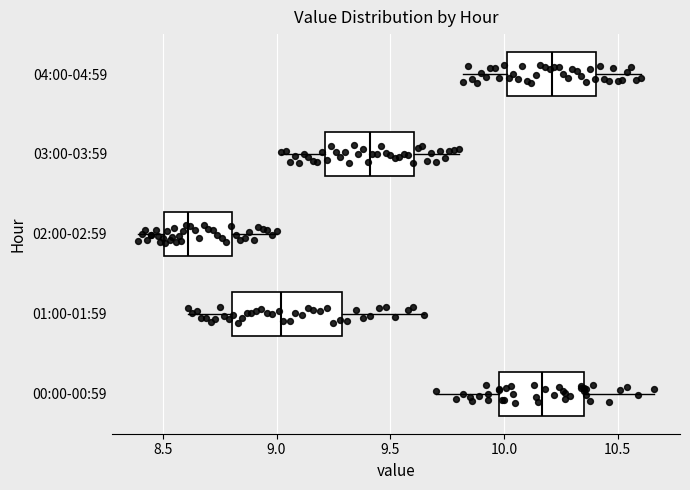

Comparing the boxes themselves (not the whiskers), which one is the widest?

01:00-01:59